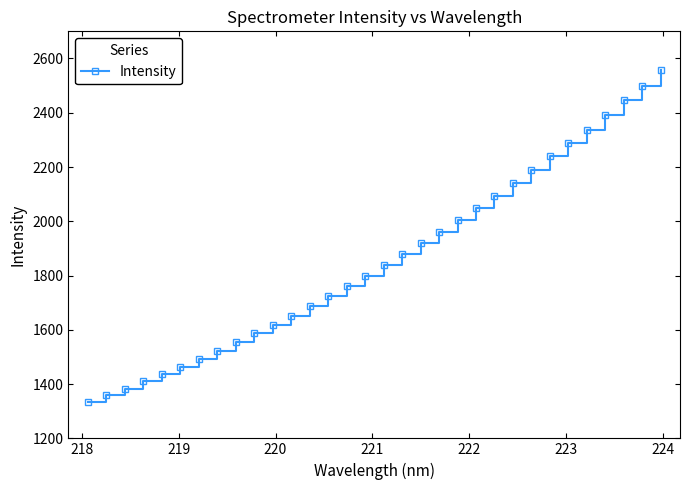

What is the maximum value shown in the chart?

2555.7